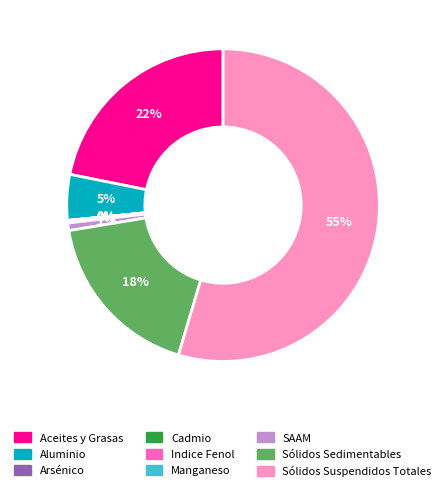

Does any single category account for the majority?

Yes